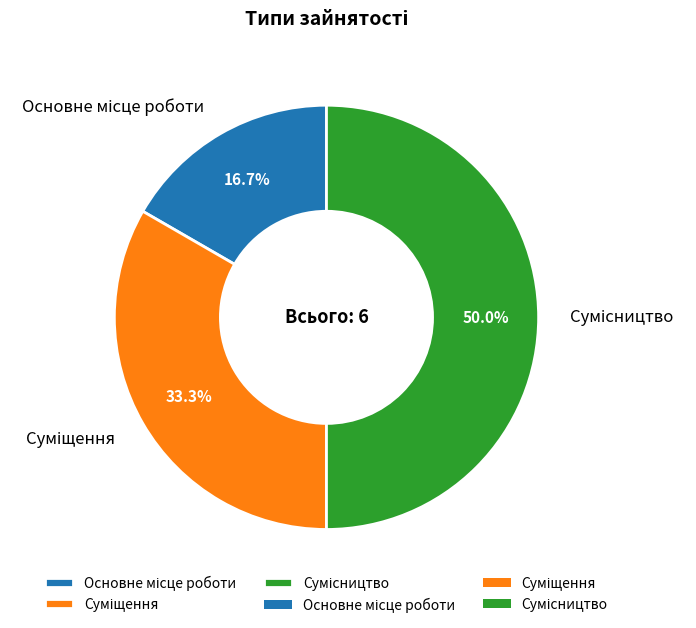

To the nearest percent, what is the average slice percentage?

33%